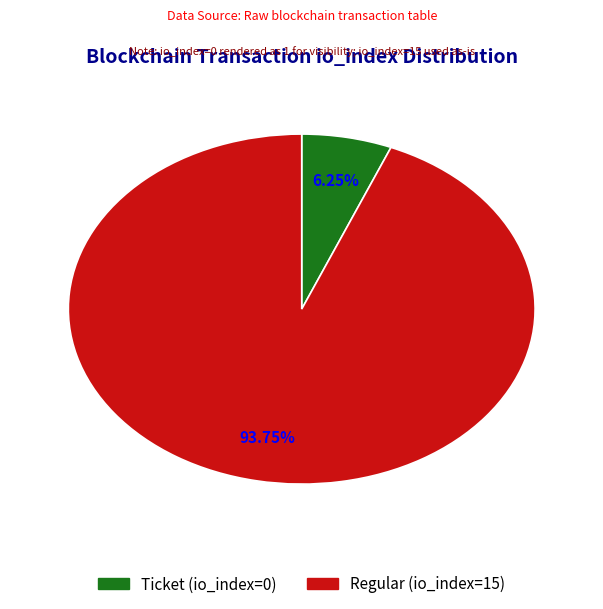

Is there a majority slice in this chart?

Yes